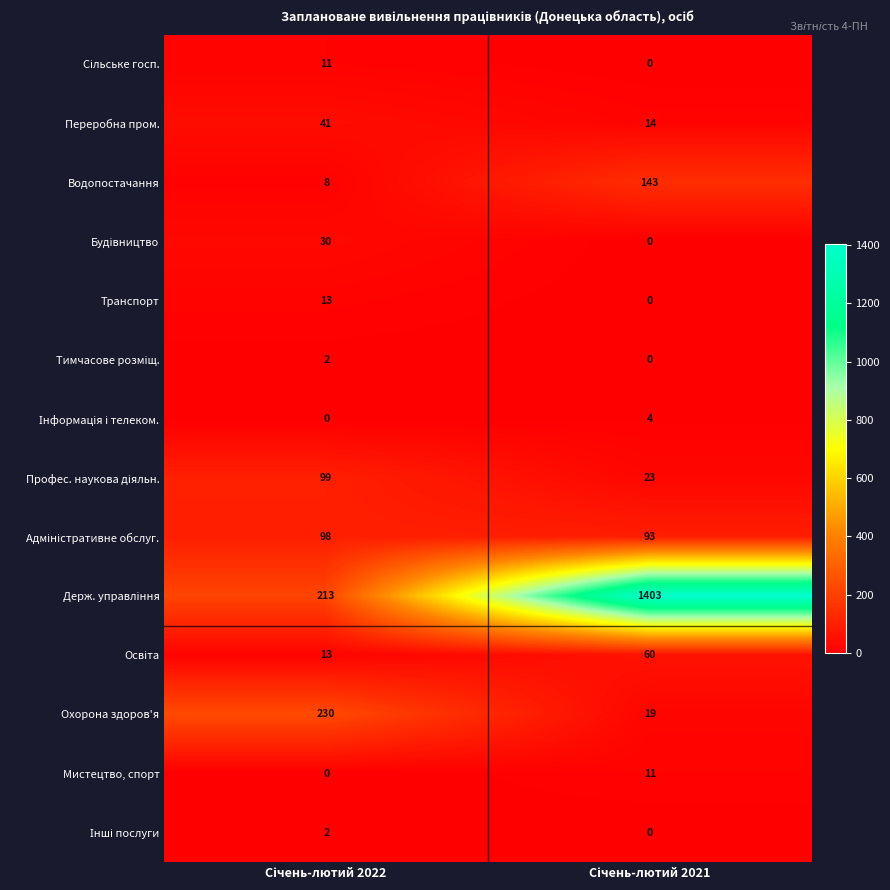

What is the average value of the Водопостачання series?

76